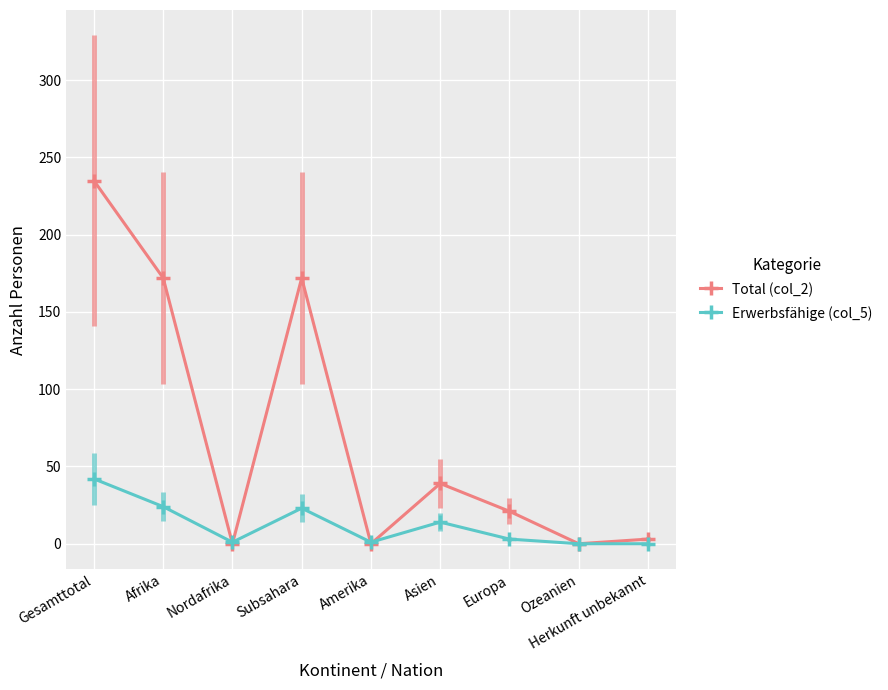

What is the label of the 4th point from the left?

Subsahara